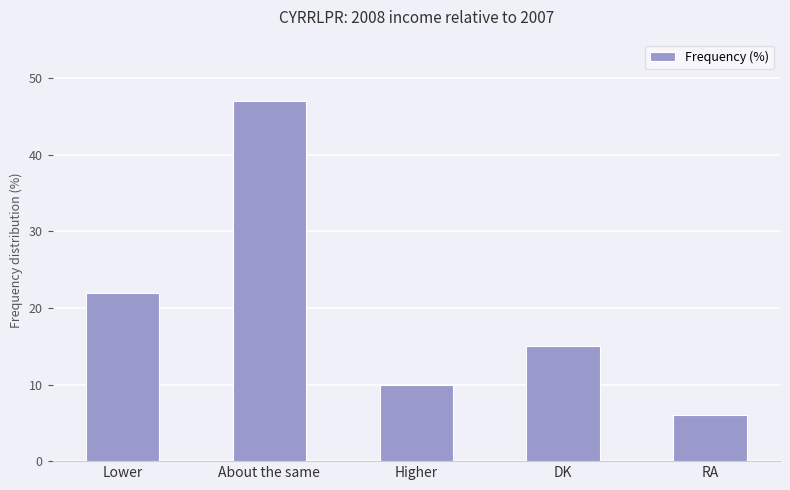

Reading right to left, list all the values displayed in this chart.

6	15	10	47	22